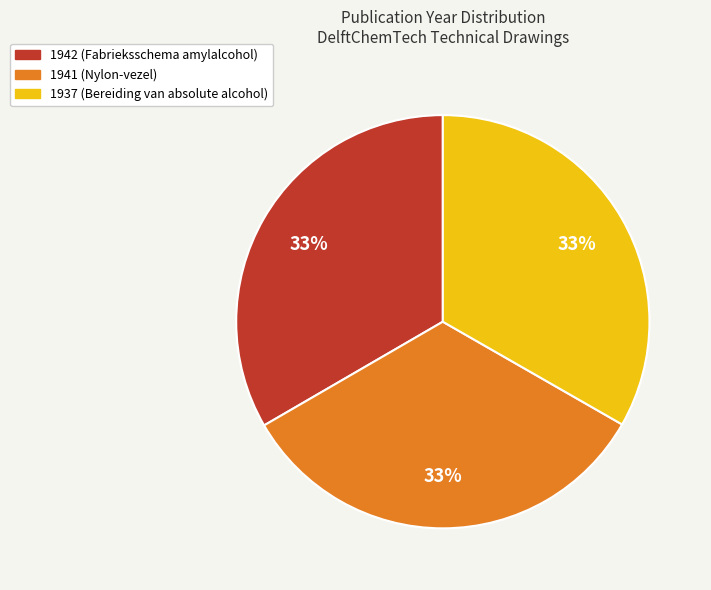

Does any single category account for the majority?

No